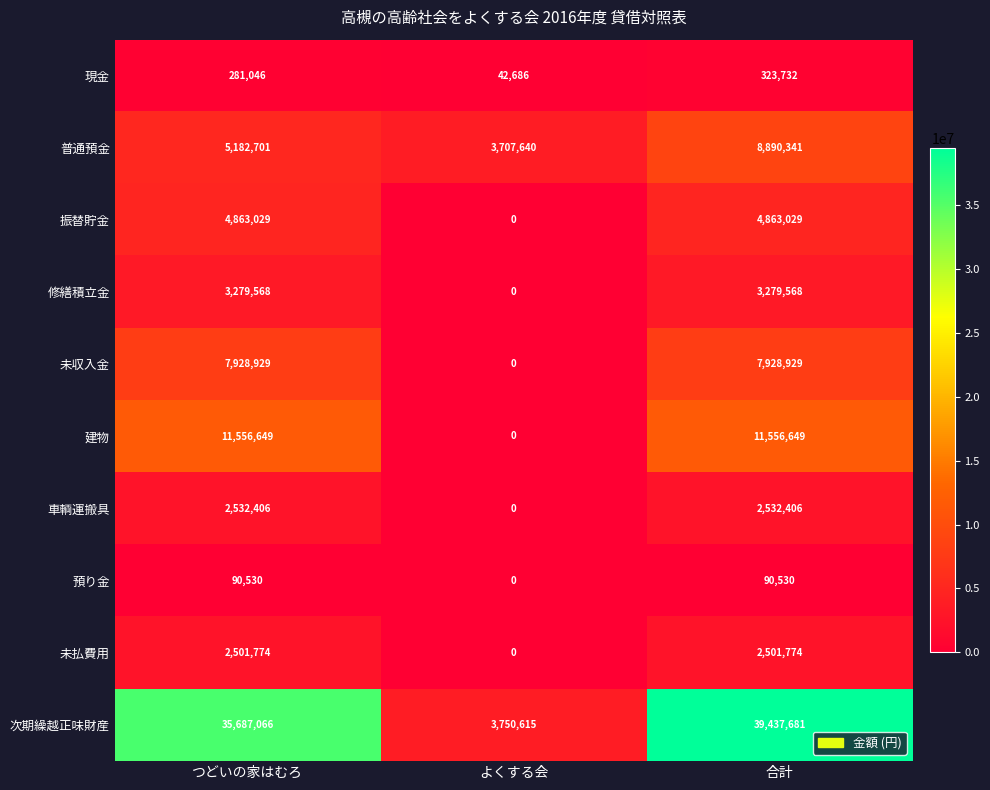

The 振替貯金 series shows 4863029 at つどいの家はむろ. True or false?

True